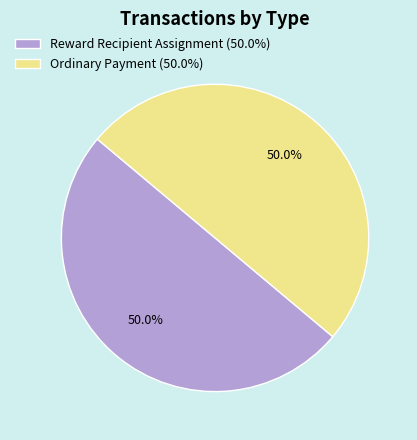

Combined, what portion of the pie is Reward Recipient Assignment and Ordinary Payment?

100.0%